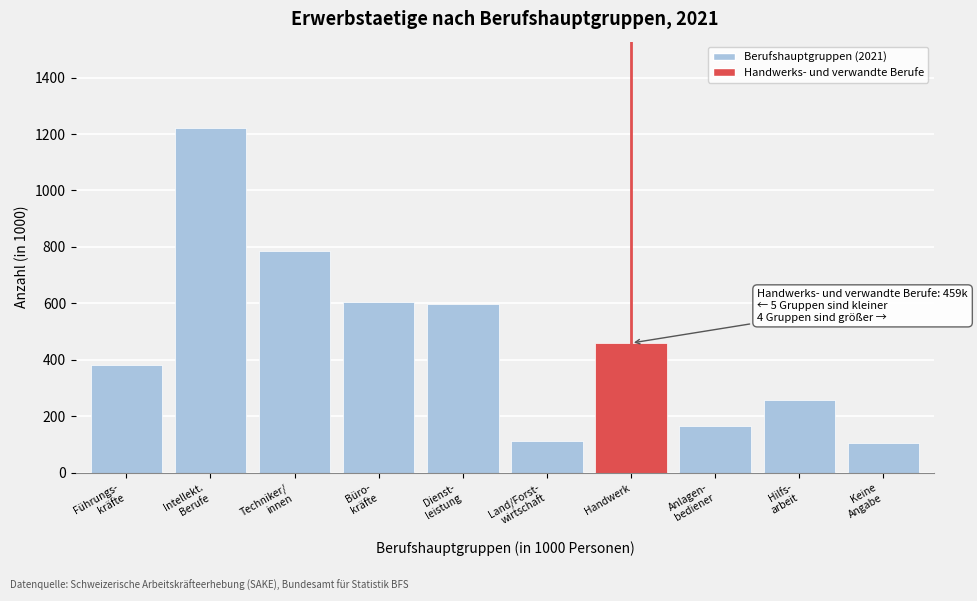

Reading left to right, extract all data points from this chart.

380.0	1221.9	784.3	605.4	596.4	110.7	459.2	164.4	257.5	104.4